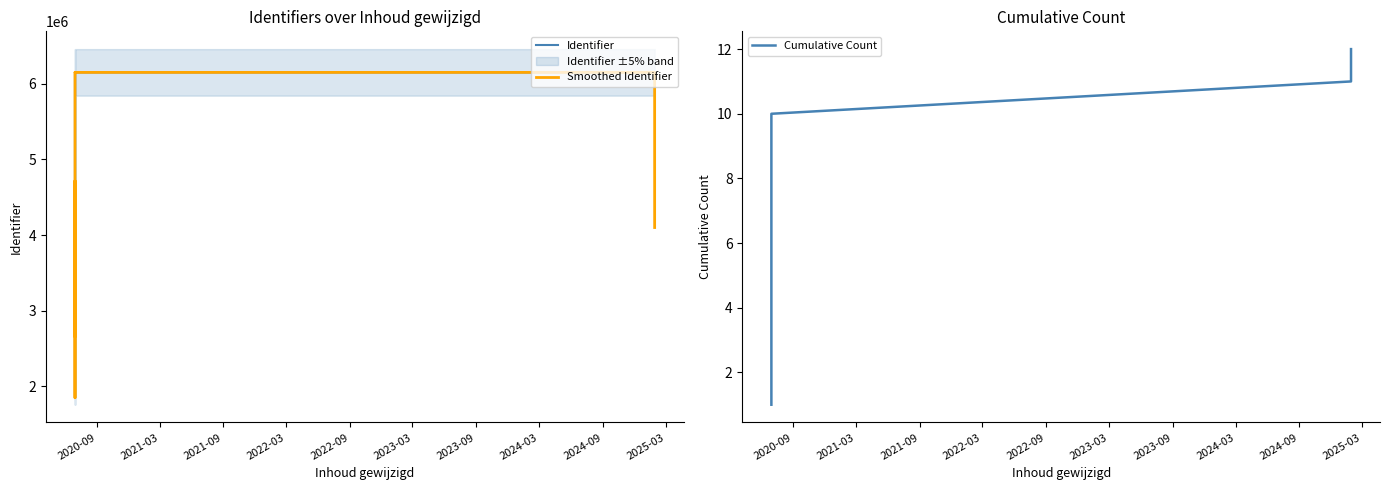

At which category is the sum across all series the highest?

2024-09